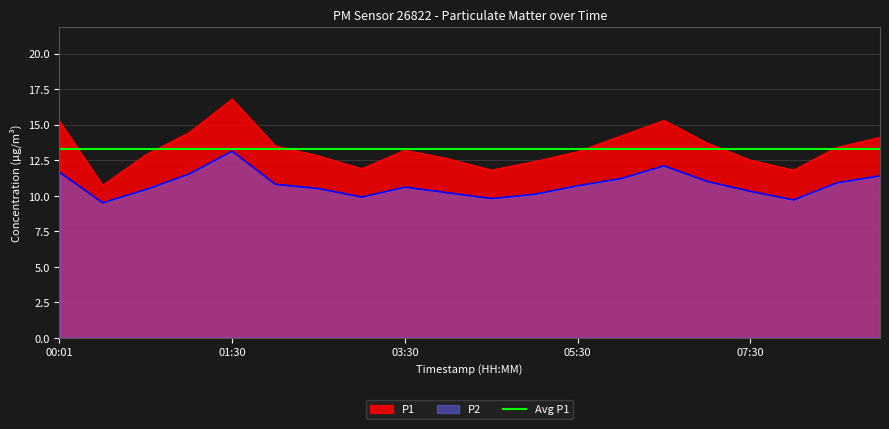

List the series in order of their peak value, highest first.

P1, P2